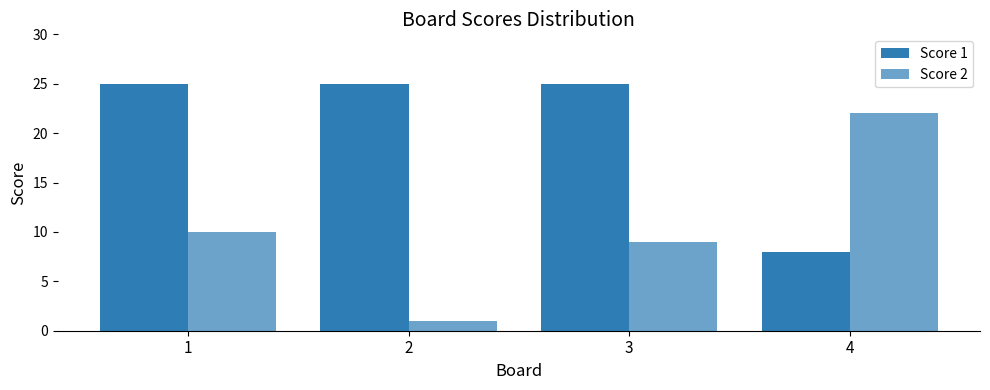

Reading right to left, list all the values displayed in this chart.

Score 1: 4=8	3=25	2=25	1=25
Score 2: 4=22	3=9	2=1	1=10